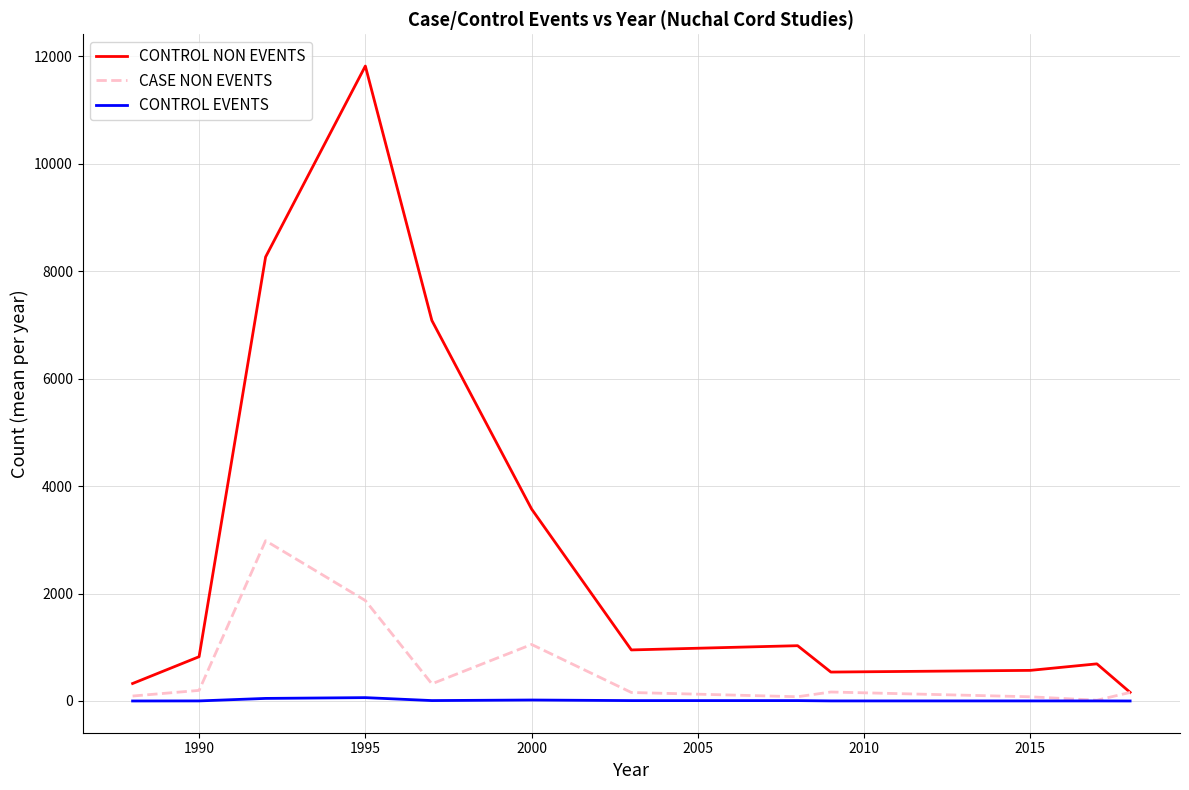

Rank the series by their average value, from lowest to highest.

CONTROL EVENTS, CASE NON EVENTS, CONTROL NON EVENTS